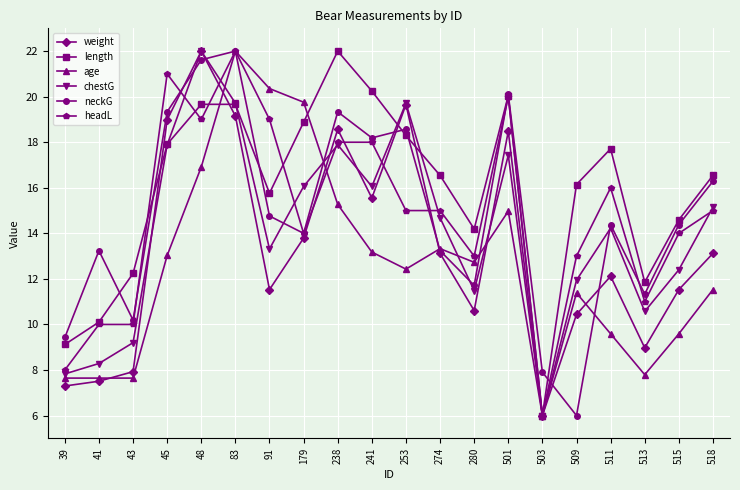

What is the difference between the chestG values at 501 and 241?

1.4